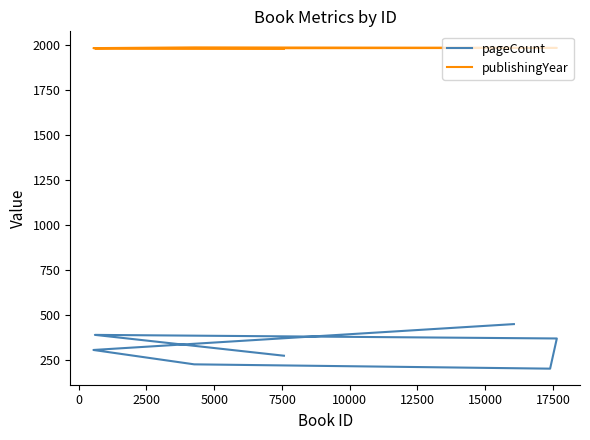

Read the pageCount value at 2500, to the nearest 5.

225